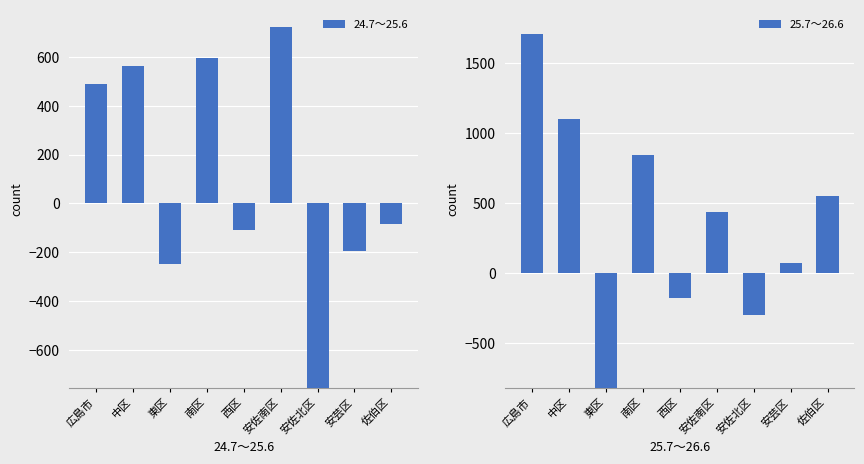

How many values in the 25.7～26.6 series exceed 440?

4